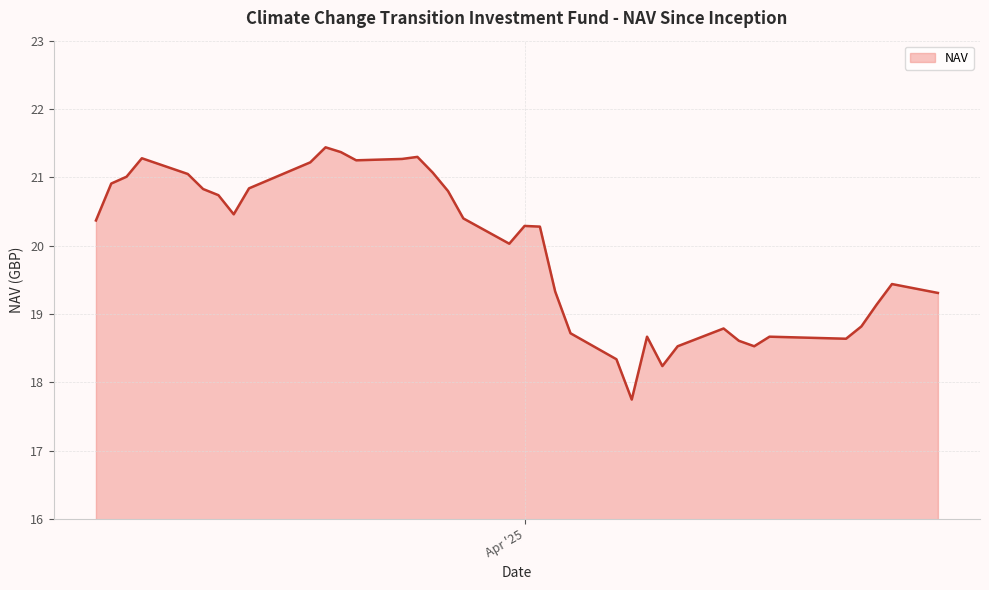

What is the difference between the maximum and minimum values?

3.7